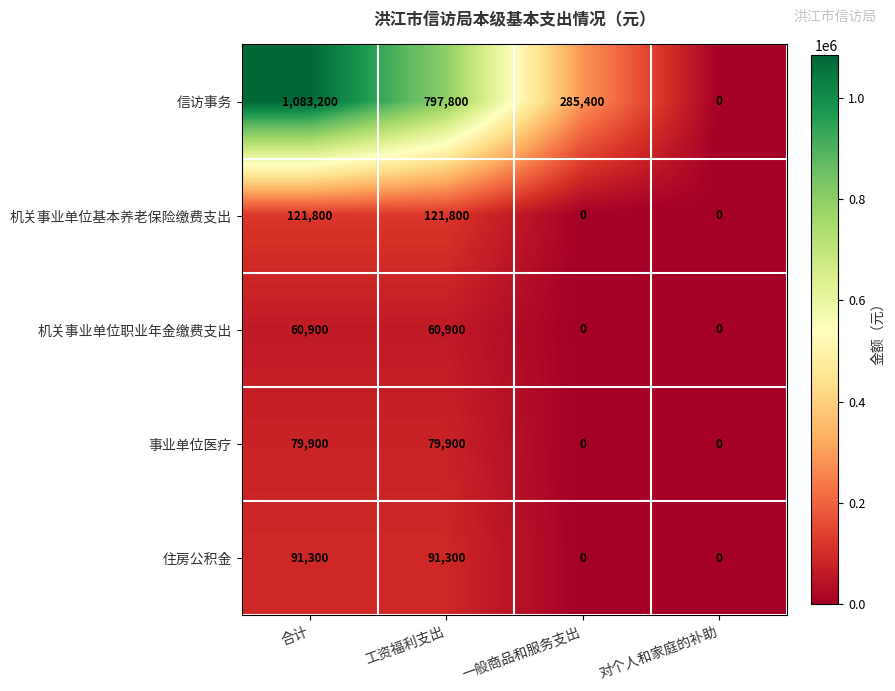

Which series has the largest total across all categories?

信访事务